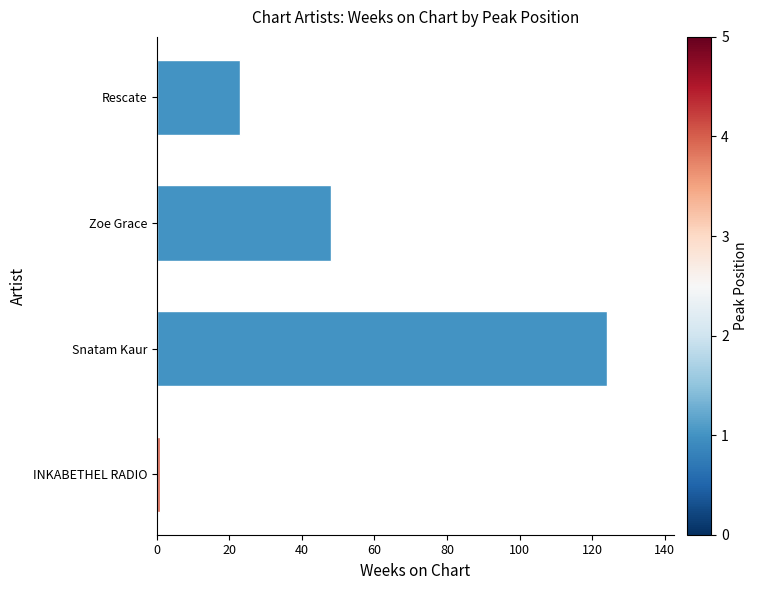

How many distinct data groups are displayed?

1